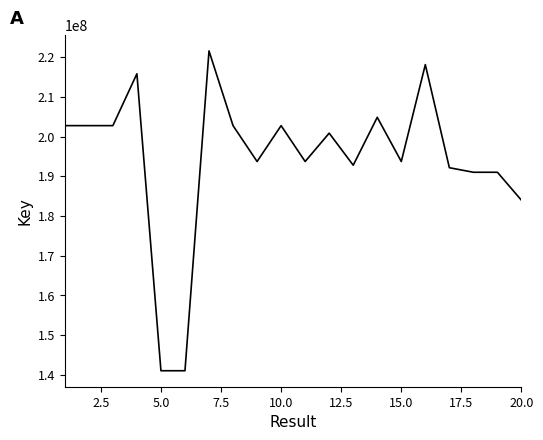

What is the minimum value shown in the chart?

141035238